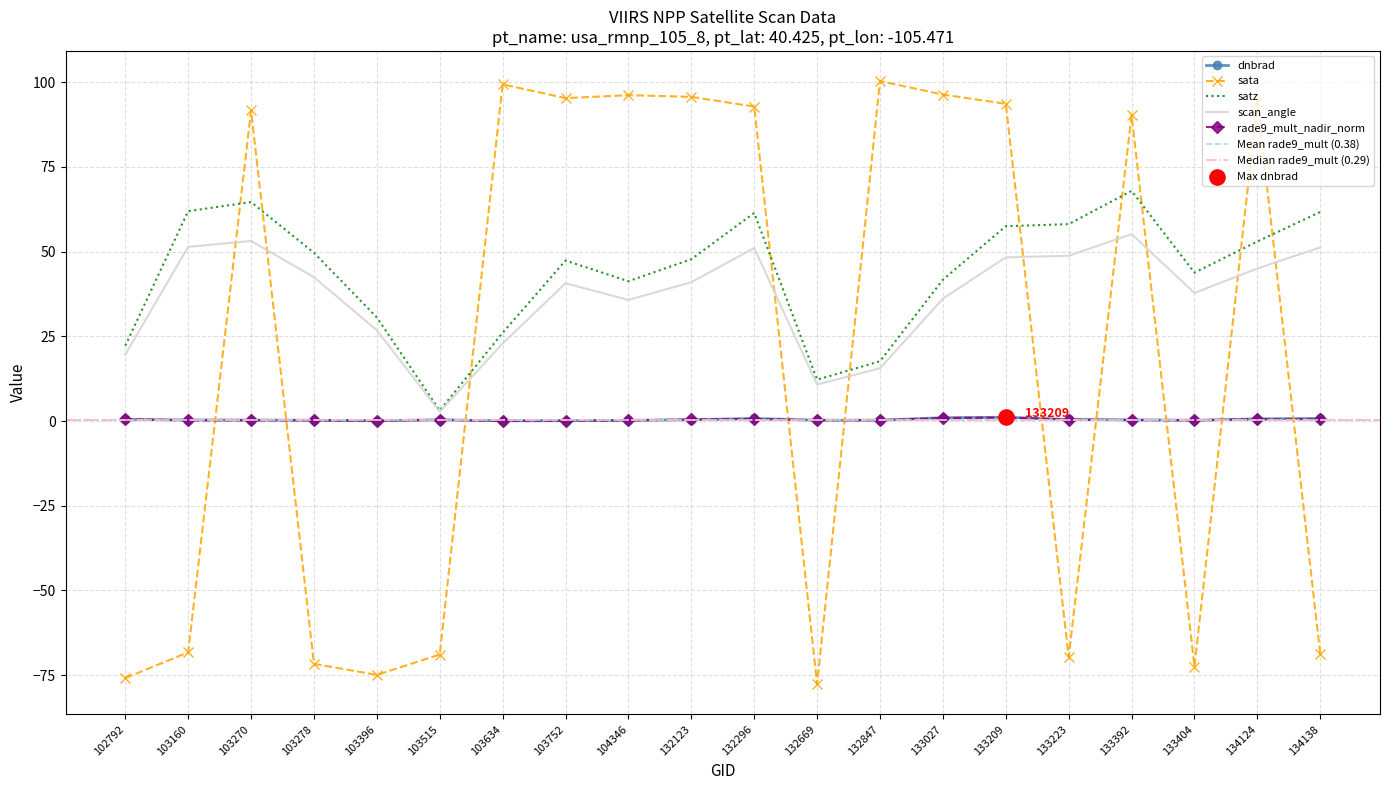

What are all the series names shown in the legend?

dnbrad, sata, satz, scan_angle, rade9_mult_nadir_norm